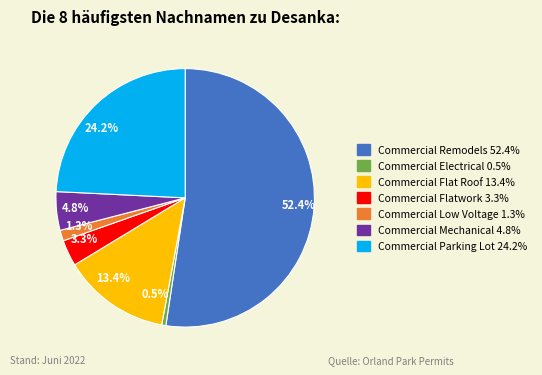

Is there a majority slice in this chart?

Yes